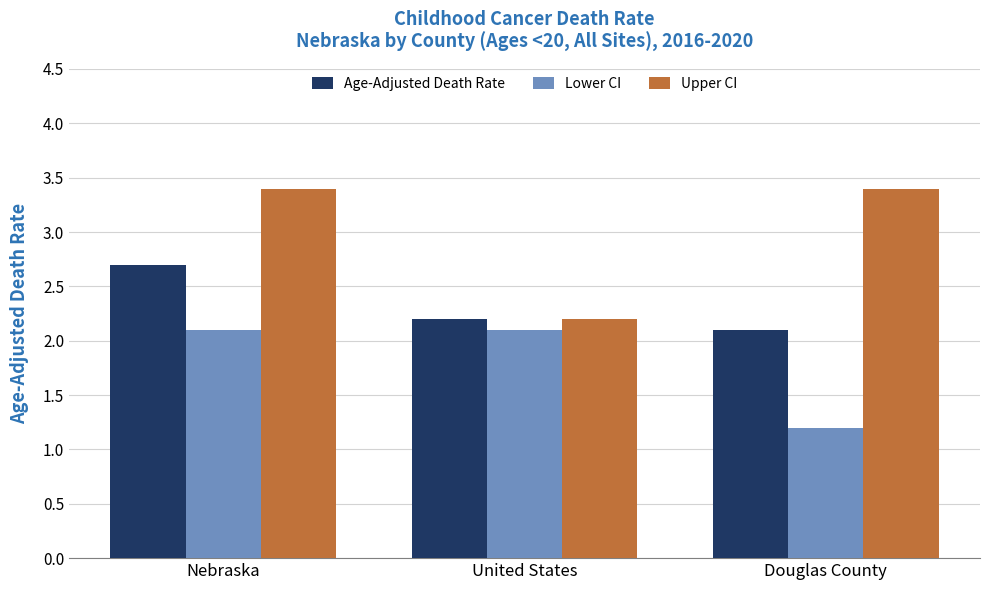

What position from the right is United States?

2